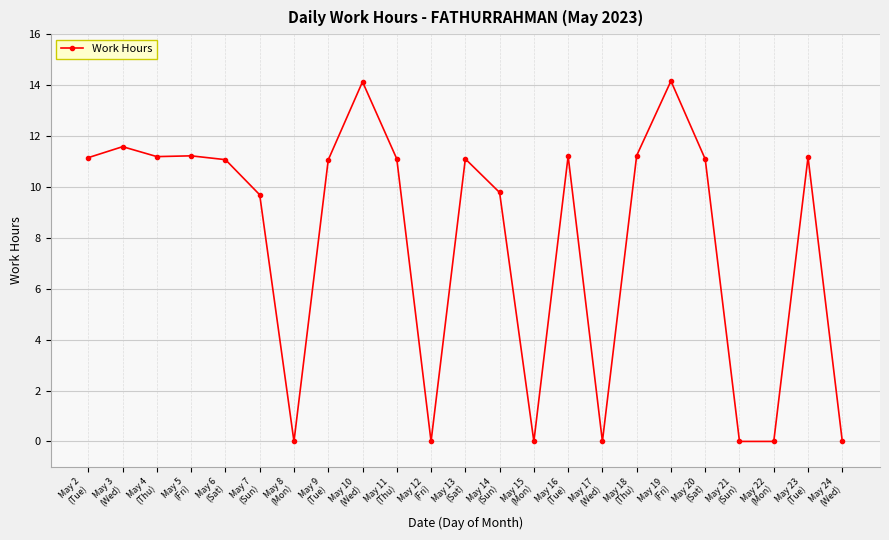

What is the difference between the second highest and minimum values?

14.1